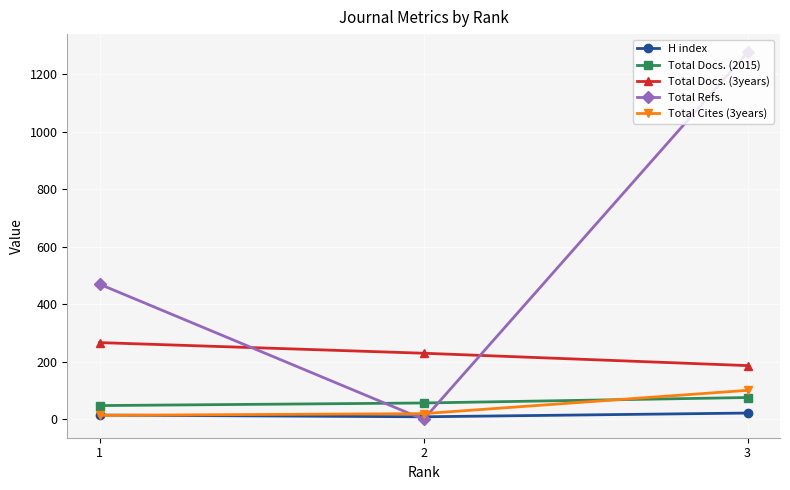

Which series has the largest range (max minus min)?

Total Refs.